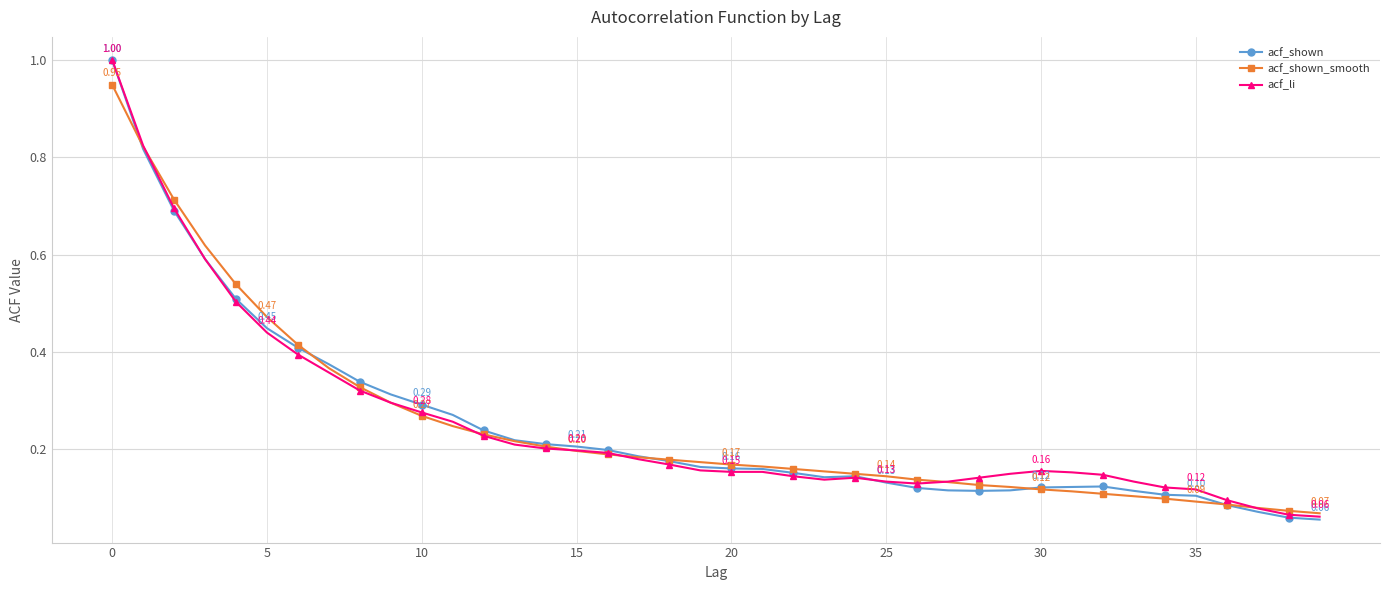

Which series has the largest range (max minus min)?

acf_shown